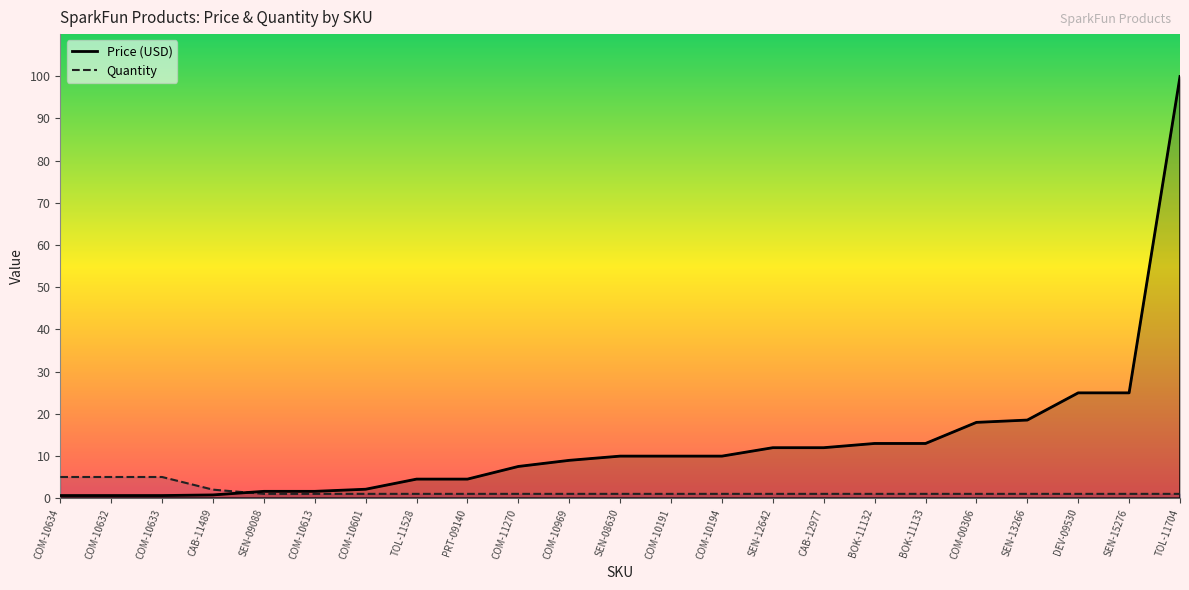

Reading right to left, extract all data points from this chart.

Price (USD): 100.0	24.9	24.9	18.5	17.9	12.9	12.9	11.9	11.9	9.9	9.9	9.9	8.9	7.5	4.5	4.5	2.1	1.6	1.6	0.8	0.6	0.6	0.6
Quantity: 1.0	1.0	1.0	1.0	1.0	1.0	1.0	1.0	1.0	1.0	1.0	1.0	1.0	1.0	1.0	1.0	1.0	1.0	1.0	2.0	5.0	5.0	5.0